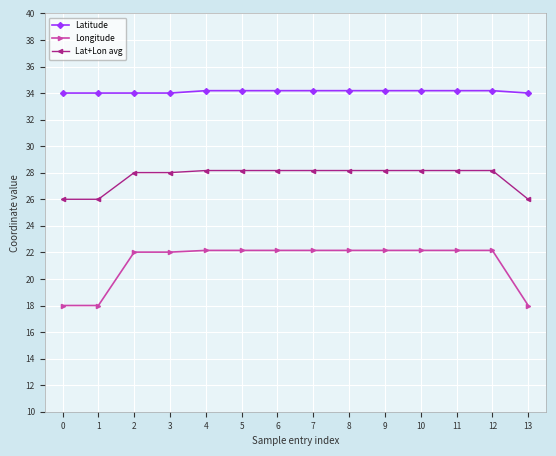

What is the difference between the highest and lowest values at 0?

16.0